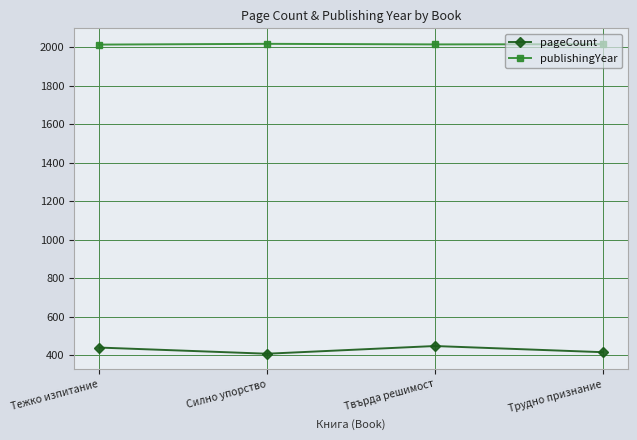

The publishingYear series shows 2016 at Трудно признание. True or false?

True